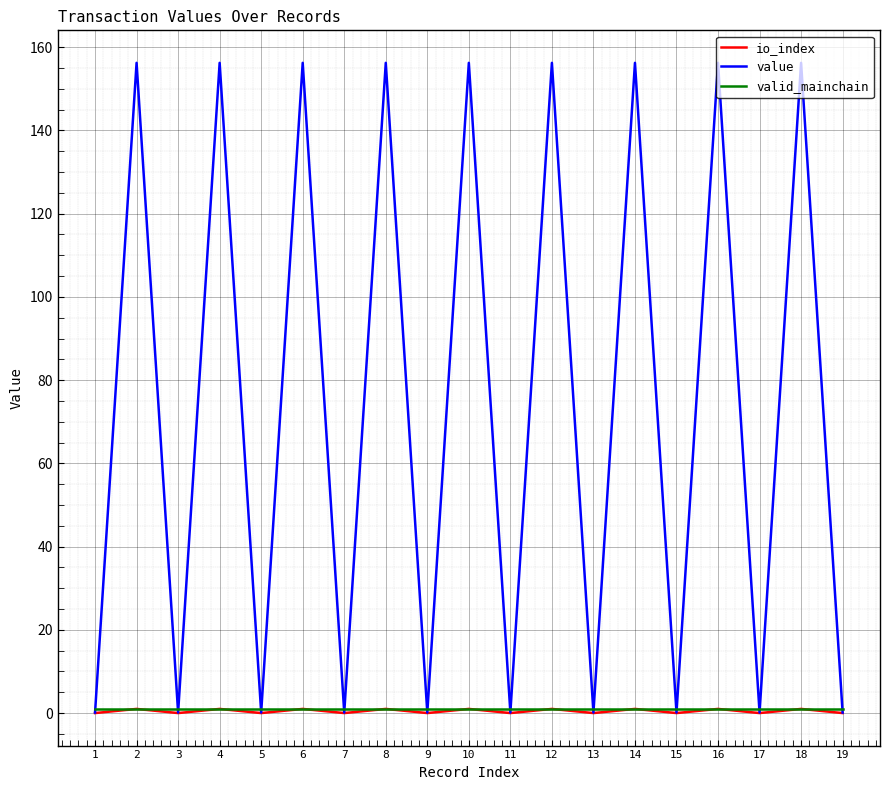

How many series are shown in this chart?

3